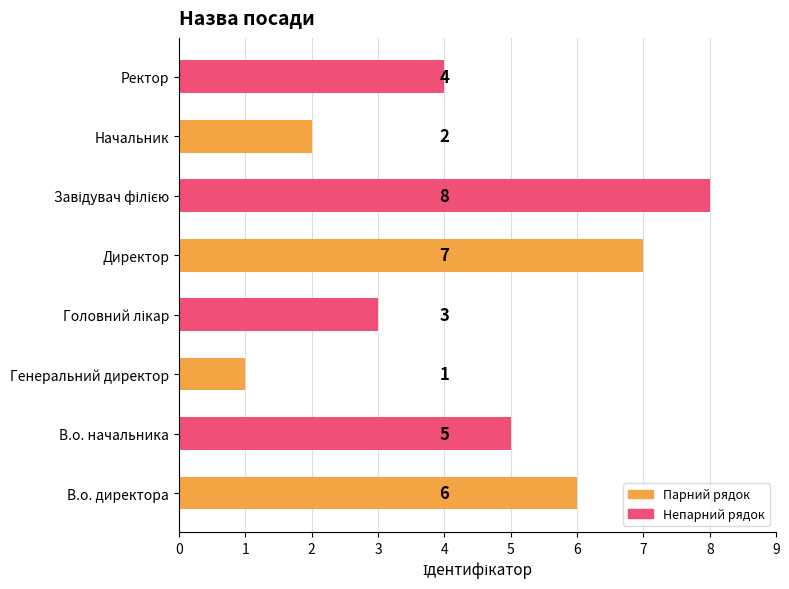

Reading top to bottom, what are all the values shown in this chart?

4	2	8	7	3	1	5	6